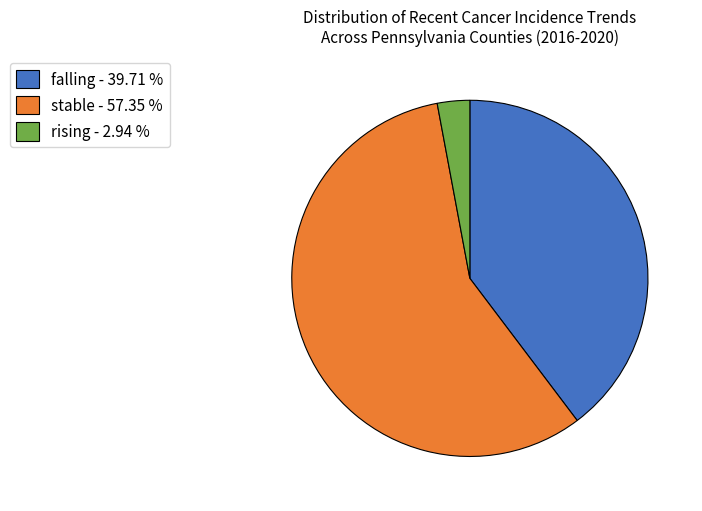

Does stable - 57.35 % account for over 50% of the chart?

Yes